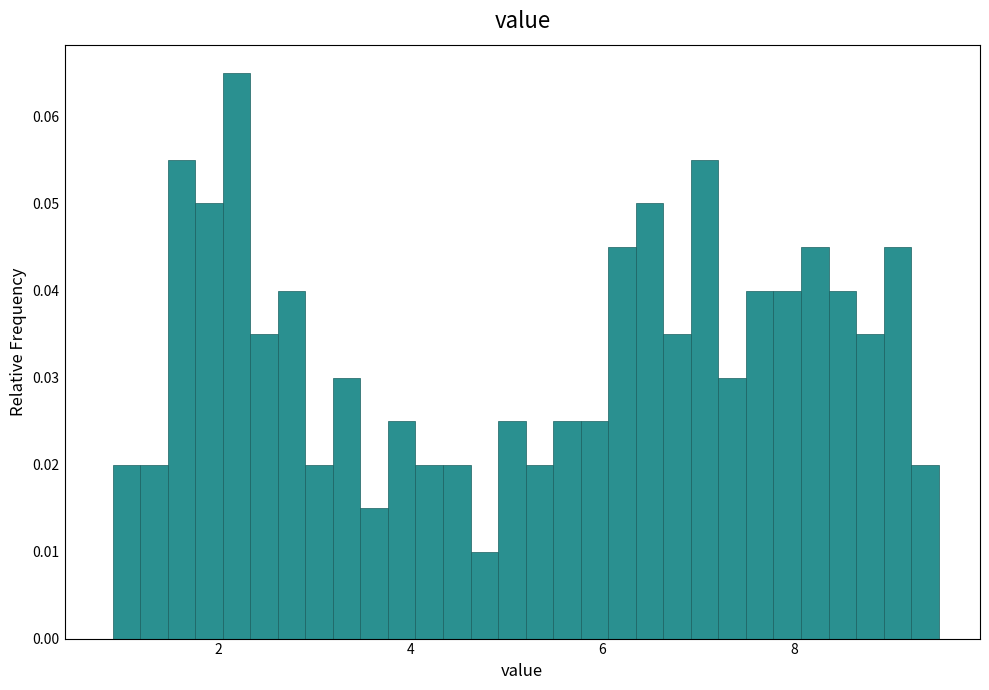

Around what value on the x-axis is the tallest bar? Give the approximate position of its centre, as read against the axis.

2.2